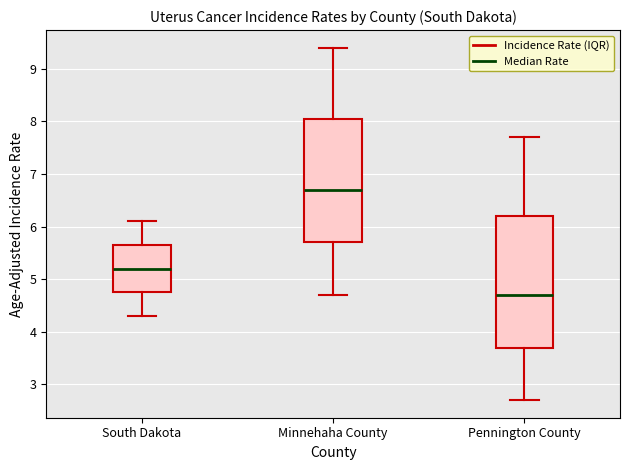

Reading left to right, transcribe this box plot: for each box, give where its median line is, the range the box spans, and where its two whiskers end, as read against the y-axis. The values are not printed on the chart, so give them approximately, as read against the axis.

South Dakota: median 5.2, box 4.8 to 5.7, whiskers 4.3 to 6.1
Minnehaha County: median 6.7, box 5.7 to 8.1, whiskers 4.7 to 9.4
Pennington County: median 4.7, box 3.7 to 6.2, whiskers 2.7 to 7.7